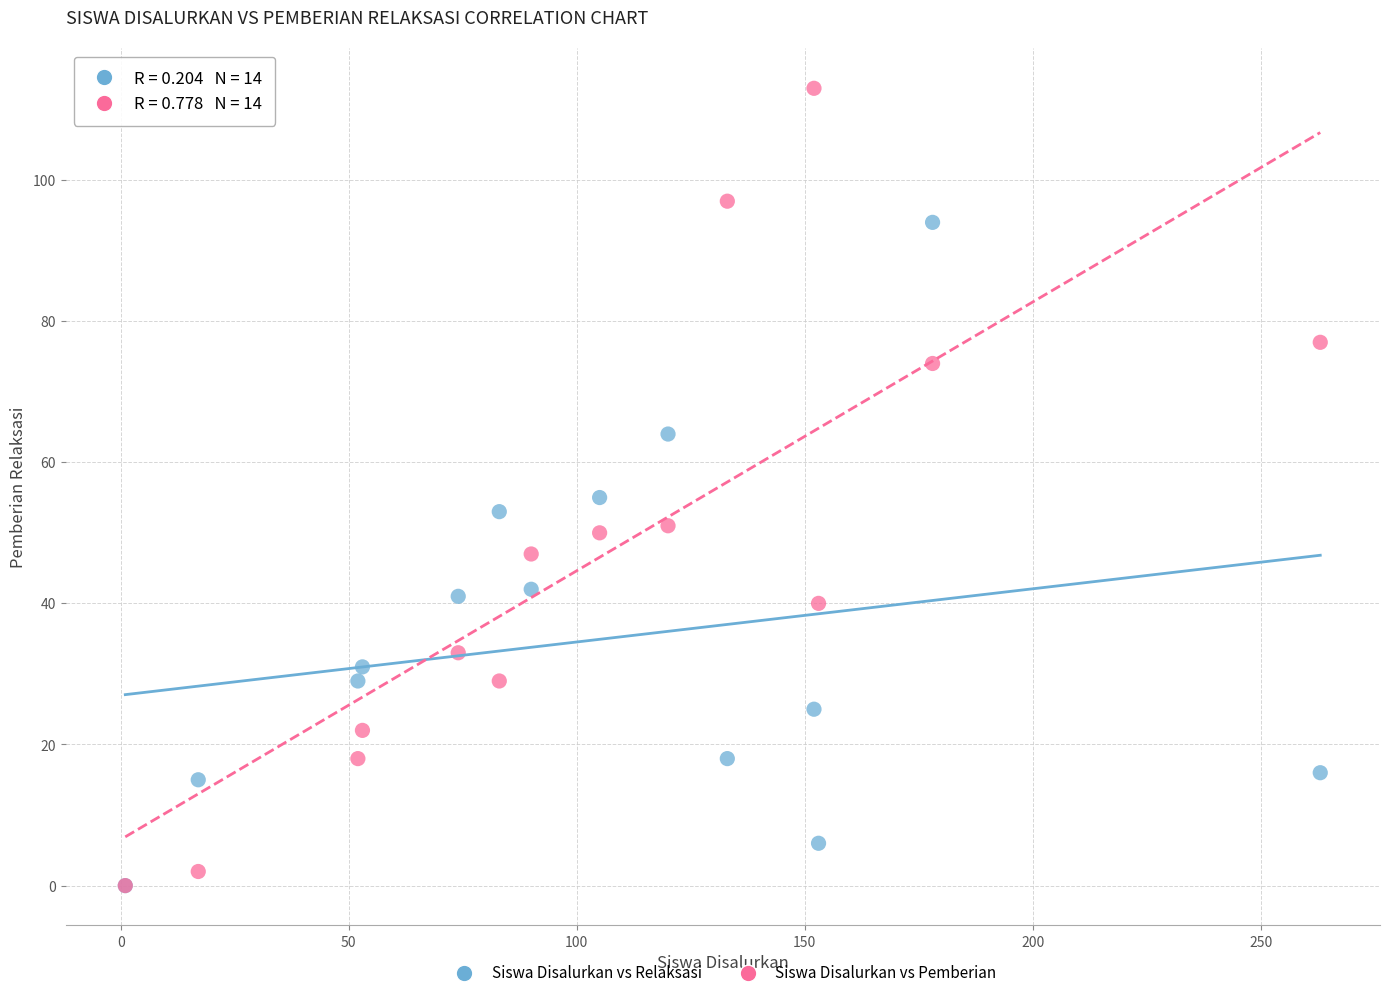

What are all the series names shown in the legend?

Siswa Disalurkan vs Relaksasi, Siswa Disalurkan vs Pemberian